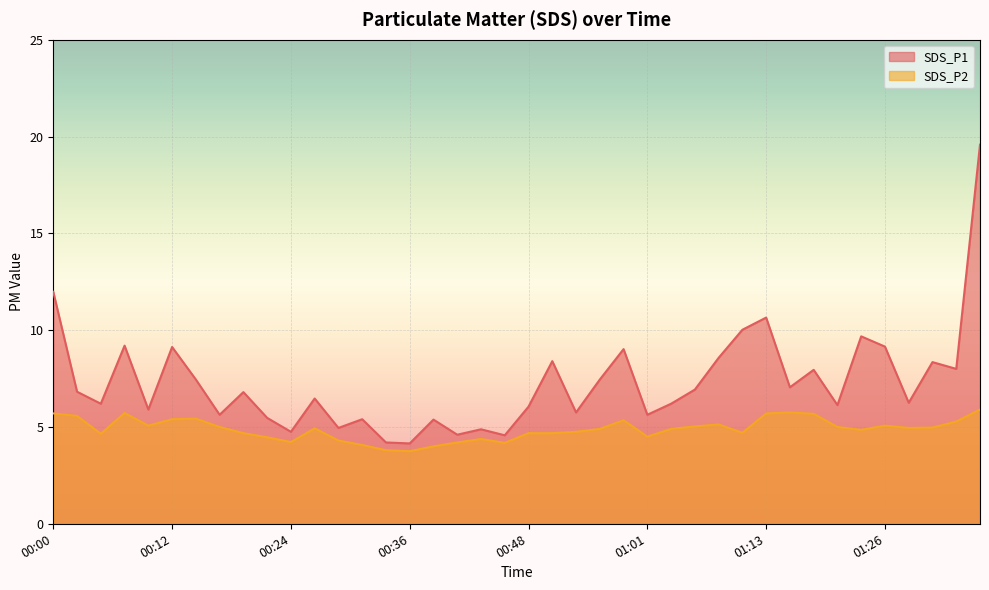

The SDS_P1 series shows 3.3 at 00:14. True or false?

False